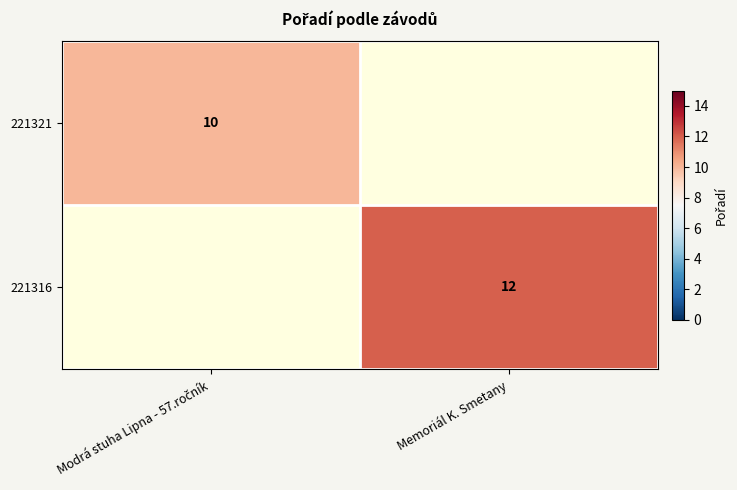

The 221316 series shows 12 at Memoriál K. Smetany. True or false?

True